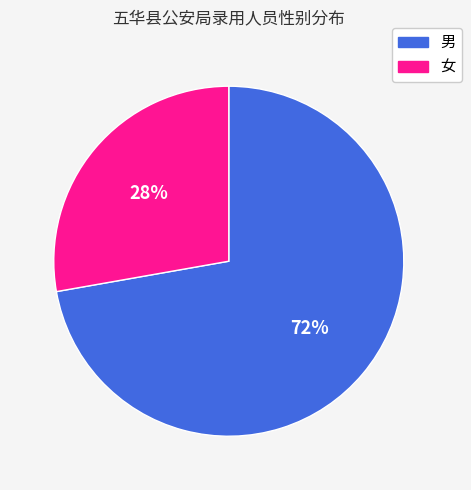

To the nearest percent, what is the difference between the 男 and 女 slice percentages?

44%